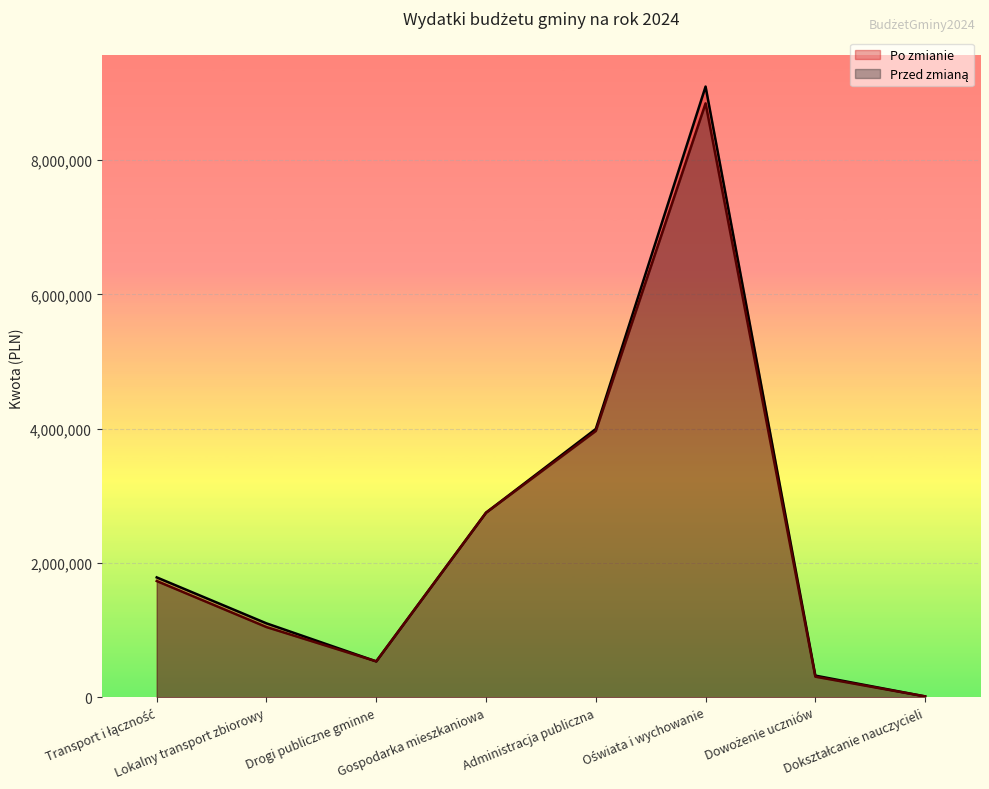

Reading left to right, list all the values displayed in this chart.

Po zmianie: 1784935.6	1100000.0	533455.8	2749693.5	3996346.7	9097390.2	321623.8	12000.0
Przed zmianą: 1730935.6	1045000.0	534455.8	2748693.5	3966346.7	8846978.4	306012.0	12000.0